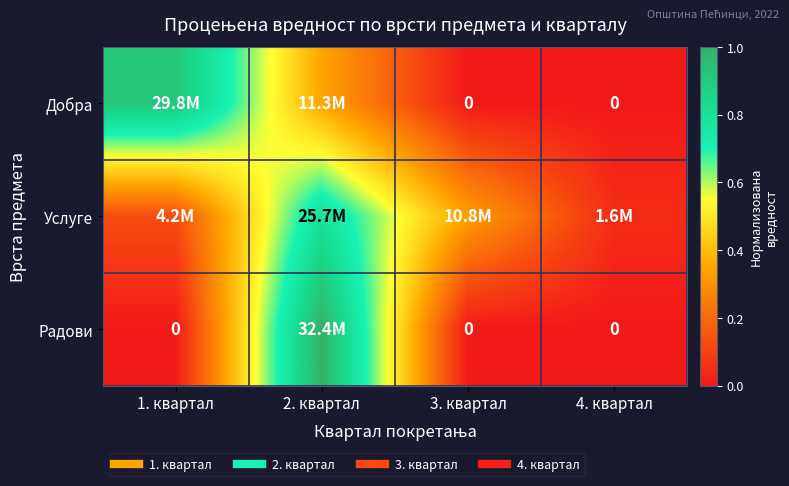

What is the spread (max minus min) of values at 2. квартал?

0.7